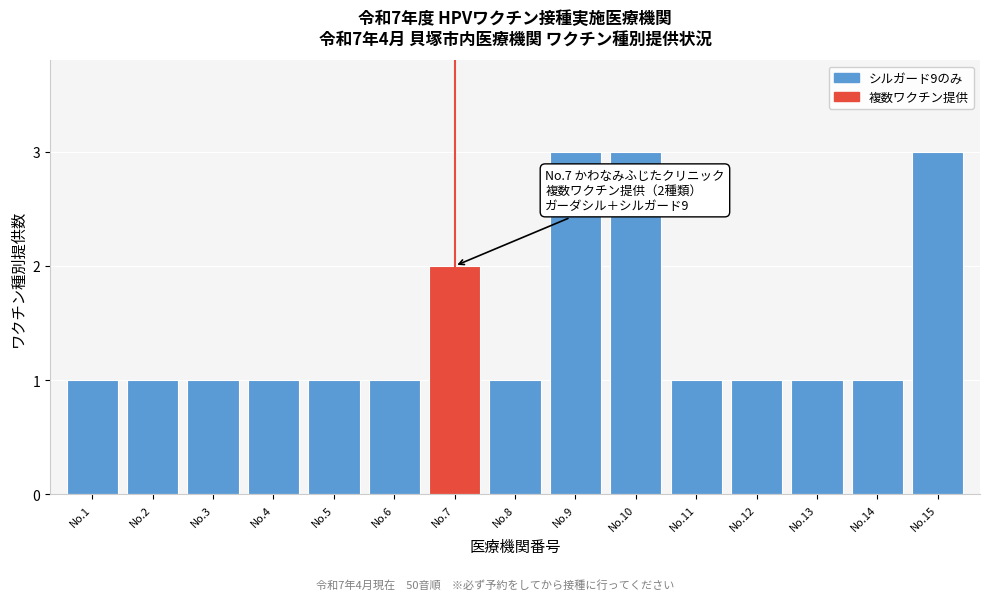

Reading left to right, extract all data points from this chart.

1	1	1	1	1	1	2	1	3	3	1	1	1	1	3